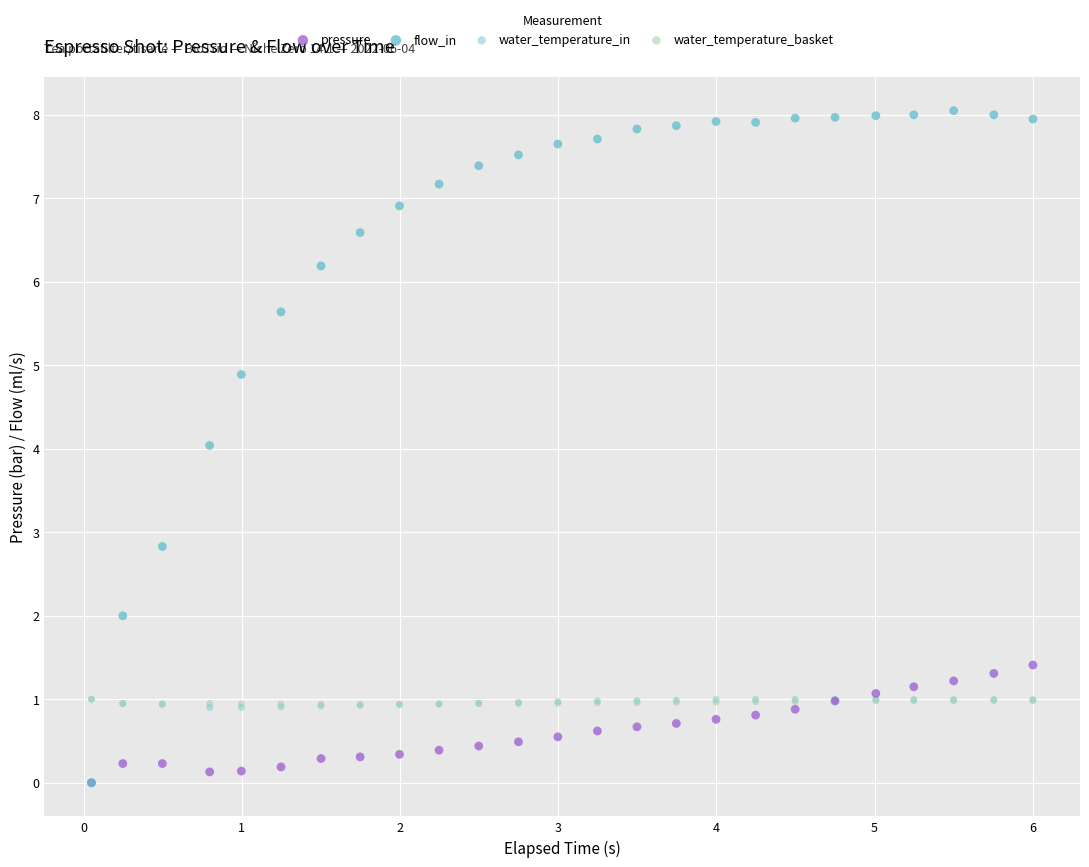

What are all the series names shown in the legend?

pressure, flow_in, water_temperature_in, water_temperature_basket